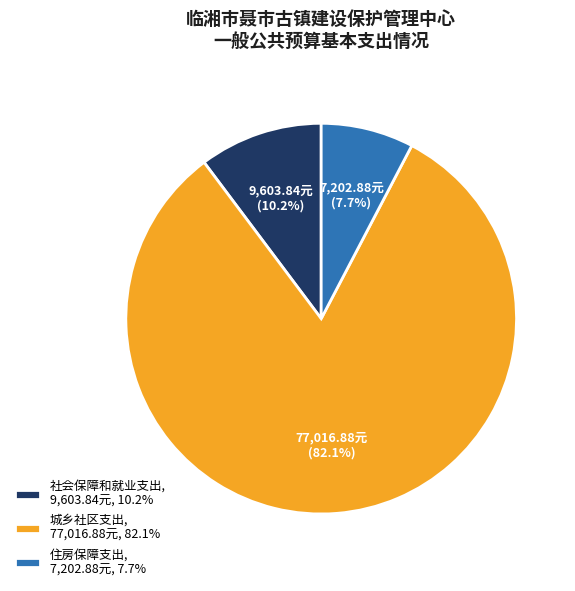

Rank the categories by value from highest to lowest.

城乡社区支出, 社会保障和就业支出, 住房保障支出